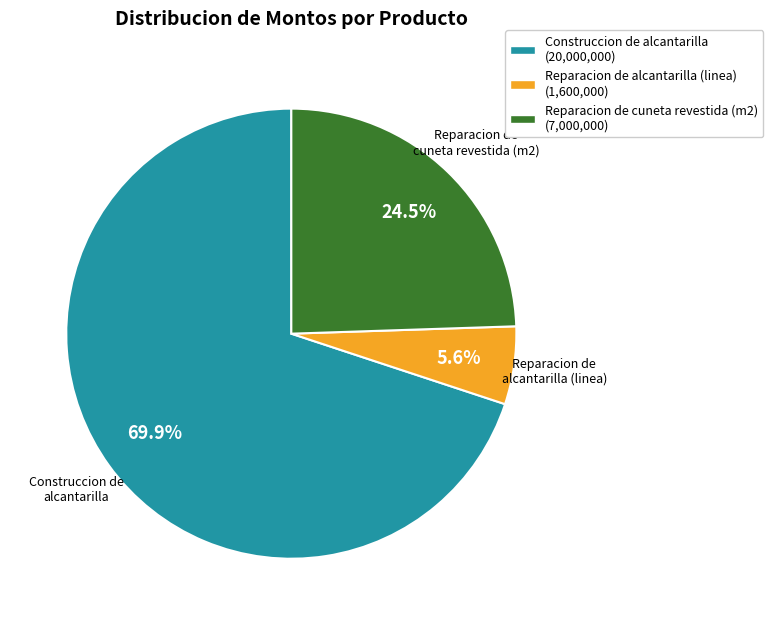

True or false: Construccion de alcantarilla accounts for 79% of the total.

False